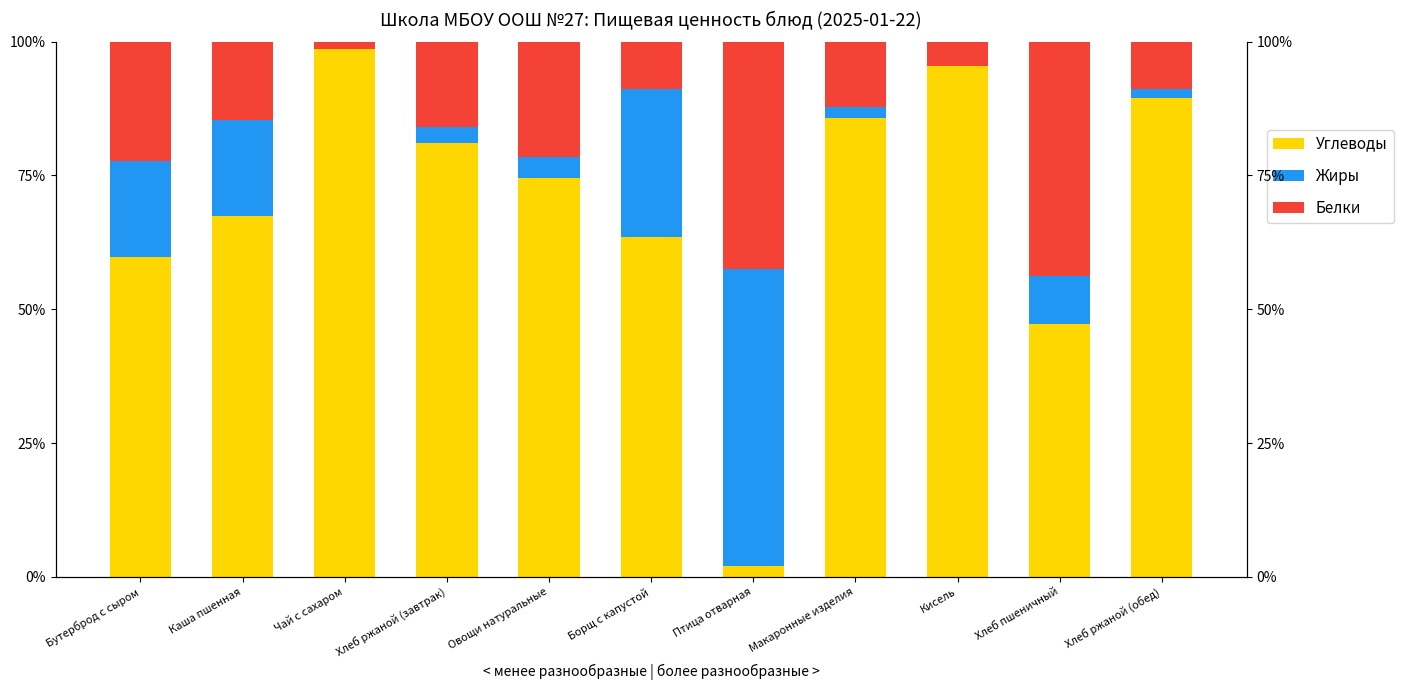

How many groups of bars are there?

11